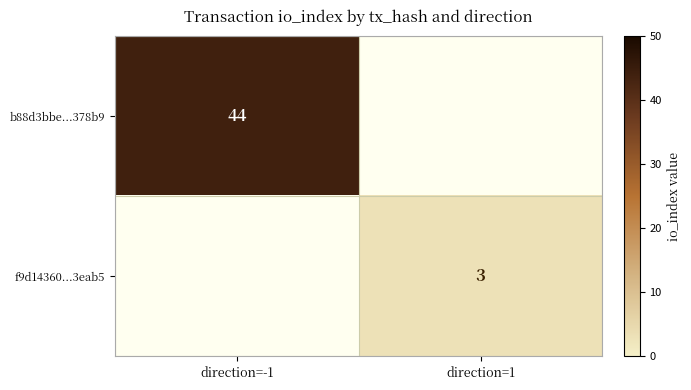

The f9d14360...3eab5 series shows 3 at direction=1. True or false?

True